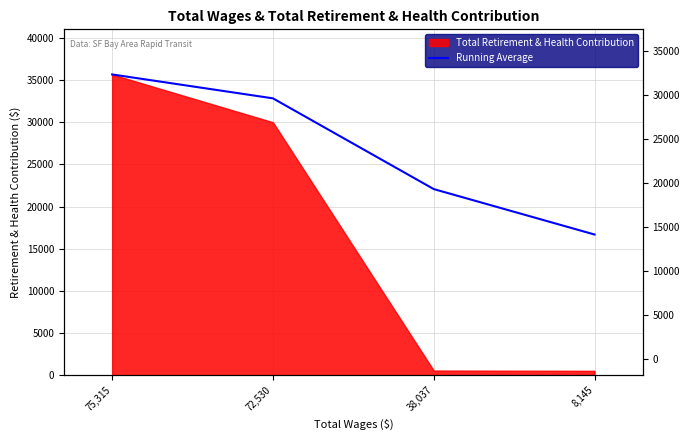

What is the label of the 3rd point from the right?

72,530